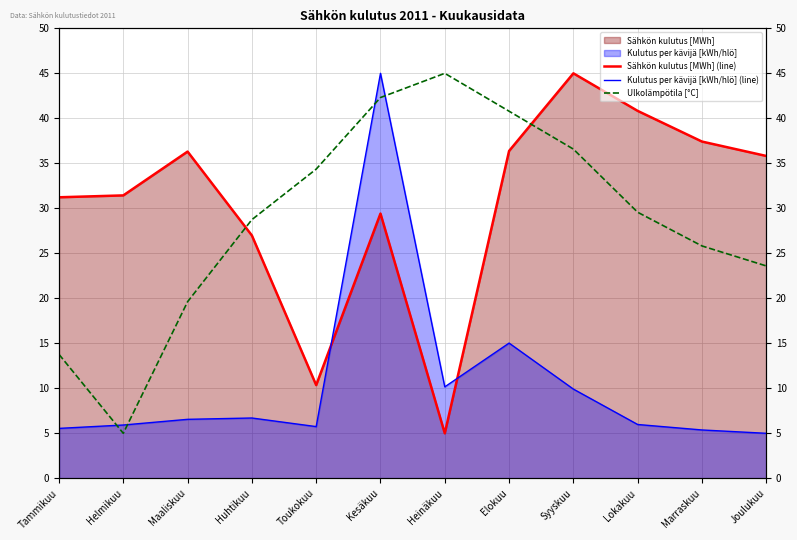

True or false: Ulkolämpötila [°C] has a value of 55.4 at Toukokuu.

False